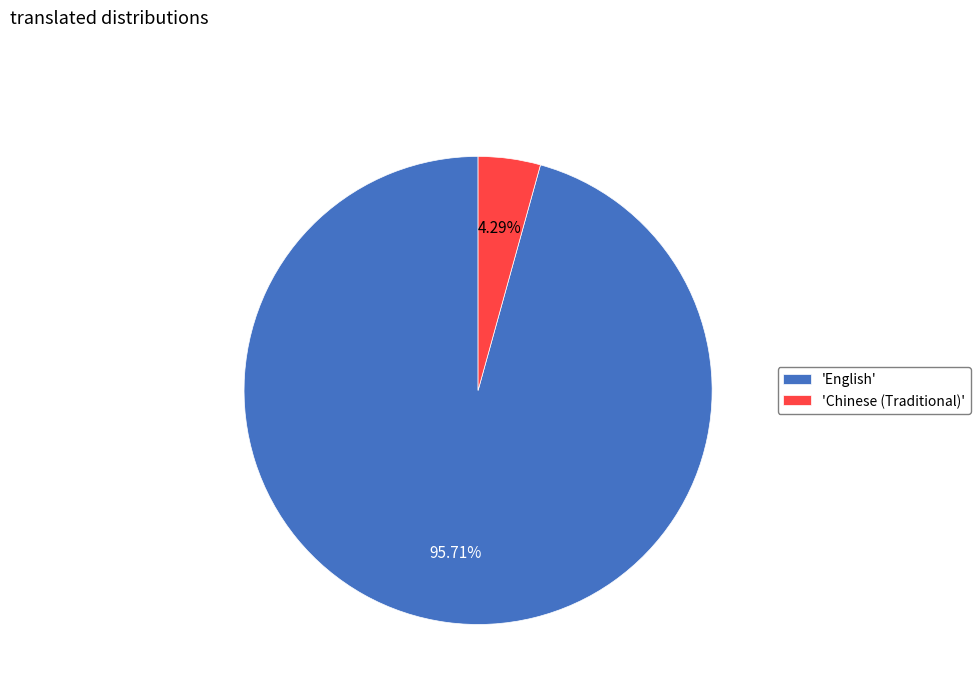

Do 'Chinese (Traditional)' and 'English' together represent more than half of the pie?

Yes